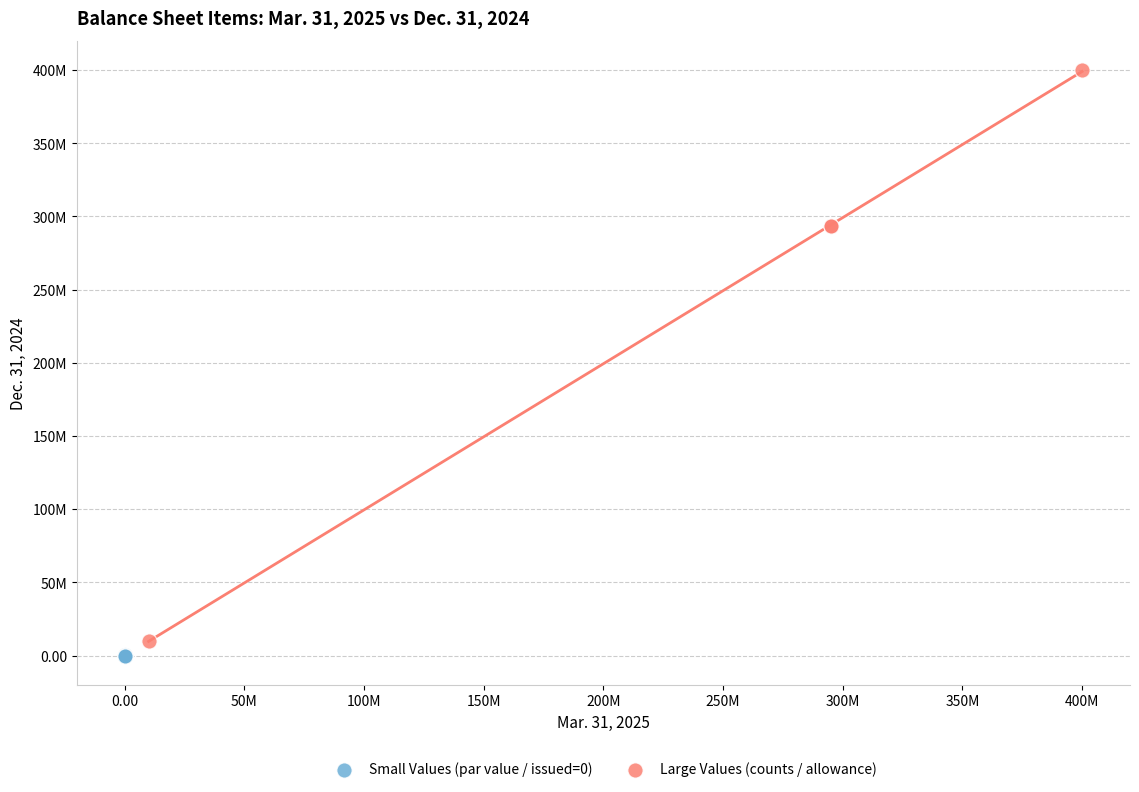

Which series has the widest spread of Y values?

Large Values (counts / allowance)